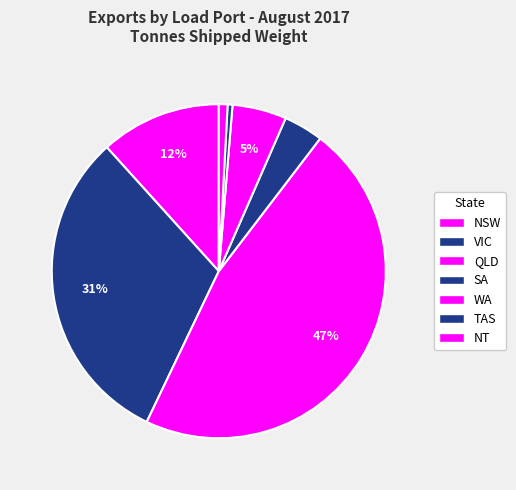

To the nearest percent, what is the average slice percentage?

14%